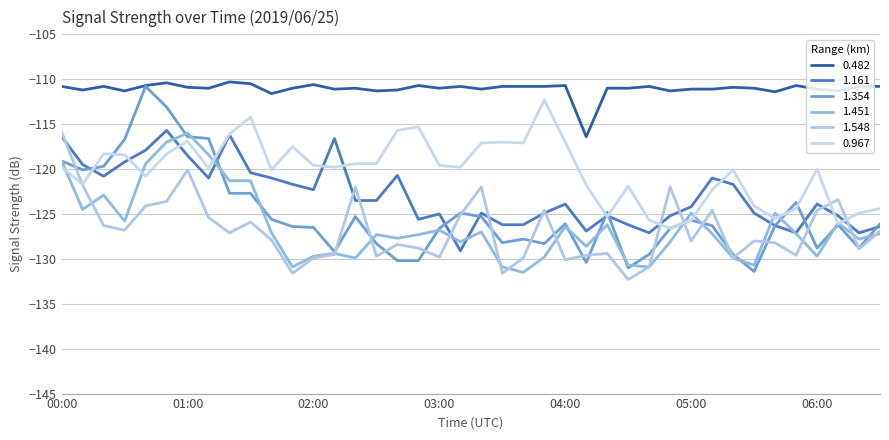

Does the chart display data point markers on the line(s)?

No